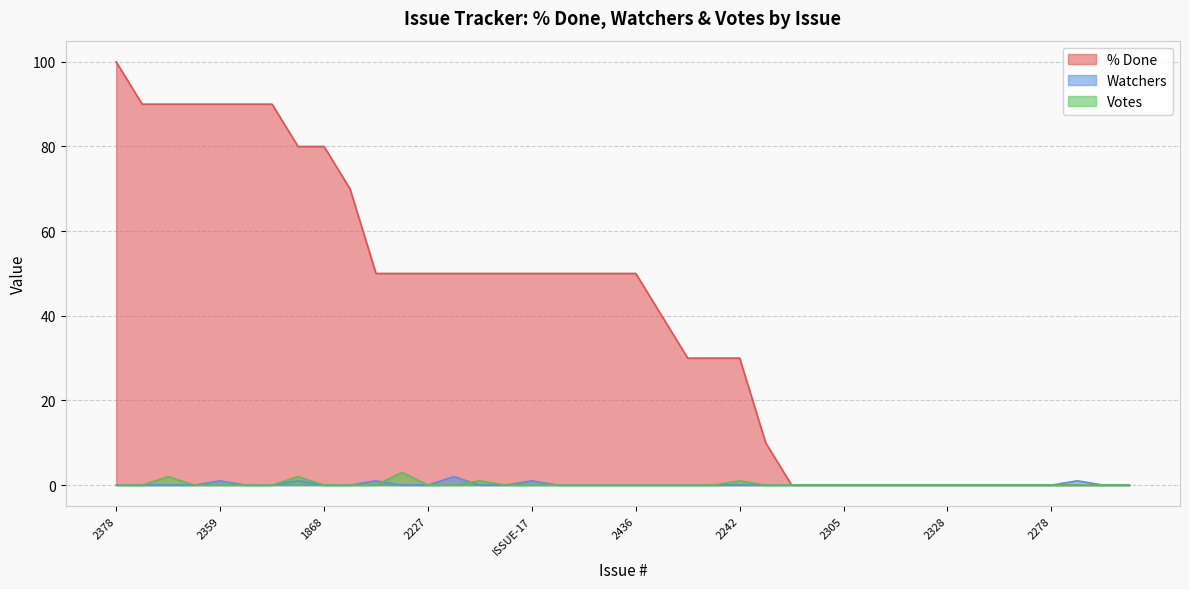

Reading right to left, list all the values displayed in this chart.

% Done: 2400=0	2399=0	2024=0	2278=0	1985=0	2341=0	2363=0	2328=0	2312=0	2310=0	2309=0	2305=0	2307=0	2308=0	1716=10	2242=30	2151=30	936=30	1828=40	2436=50	2155=50	2329=50	ISSUE-12=50	ISSUE-17=50	2384=50	1725=50	2365=50	2227=50	512=50	2391=50	2290=70	1868=80	2131=80	2295=90	1989=90	2359=90	2318=90	2098=90	2439=90	2378=100
Watchers: 2400=0	2399=0	2024=1	2278=0	1985=0	2341=0	2363=0	2328=0	2312=0	2310=0	2309=0	2305=0	2307=0	2308=0	1716=0	2242=0	2151=0	936=0	1828=0	2436=0	2155=0	2329=0	ISSUE-12=0	ISSUE-17=1	2384=0	1725=0	2365=2	2227=0	512=0	2391=1	2290=0	1868=0	2131=1	2295=0	1989=0	2359=1	2318=0	2098=0	2439=0	2378=0
Votes: 2400=0	2399=0	2024=0	2278=0	1985=0	2341=0	2363=0	2328=0	2312=0	2310=0	2309=0	2305=0	2307=0	2308=0	1716=0	2242=1	2151=0	936=0	1828=0	2436=0	2155=0	2329=0	ISSUE-12=0	ISSUE-17=0	2384=0	1725=1	2365=0	2227=0	512=3	2391=0	2290=0	1868=0	2131=2	2295=0	1989=0	2359=0	2318=0	2098=2	2439=0	2378=0